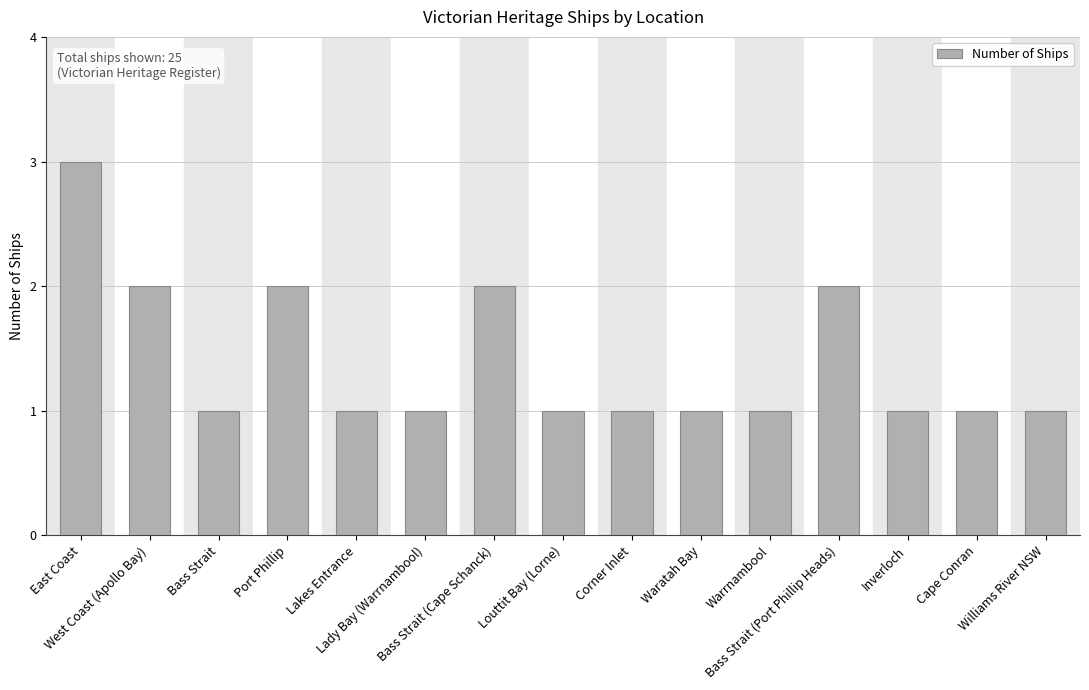

Which label corresponds to the largest value in the chart?

East Coast